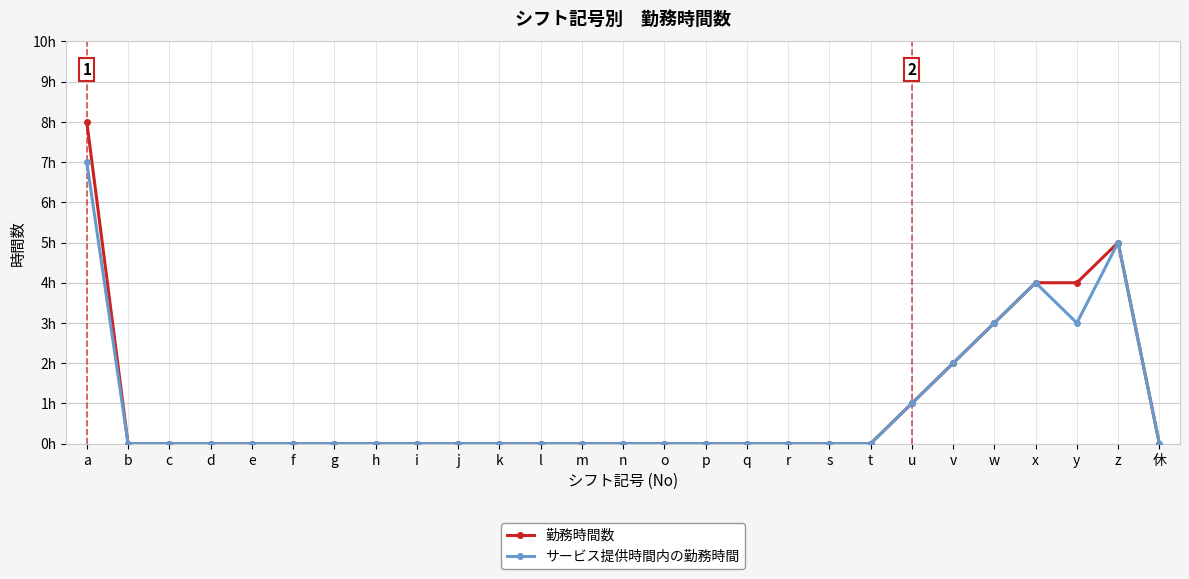

What is the value of the サービス提供時間内の勤務時間 point at the 1st from the left?

7